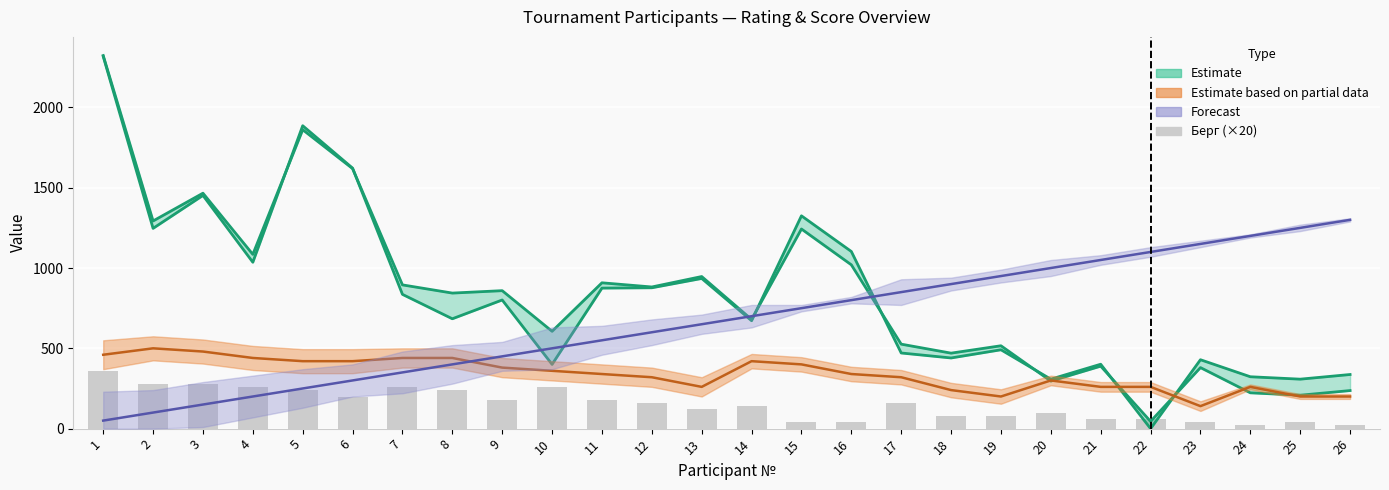

Does the chart contain any negative values?

No